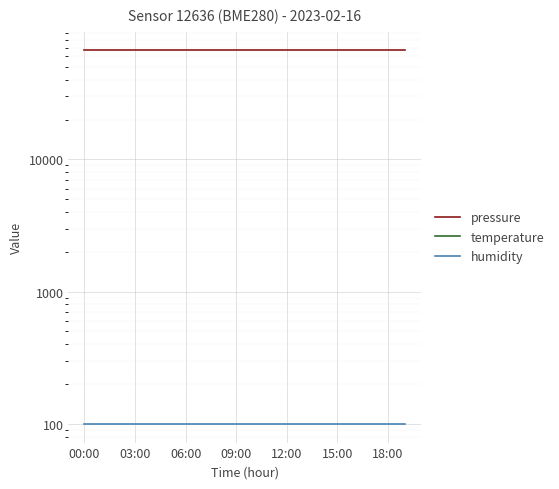

The value of pressure at 13 is 89805.2. True or false?

False